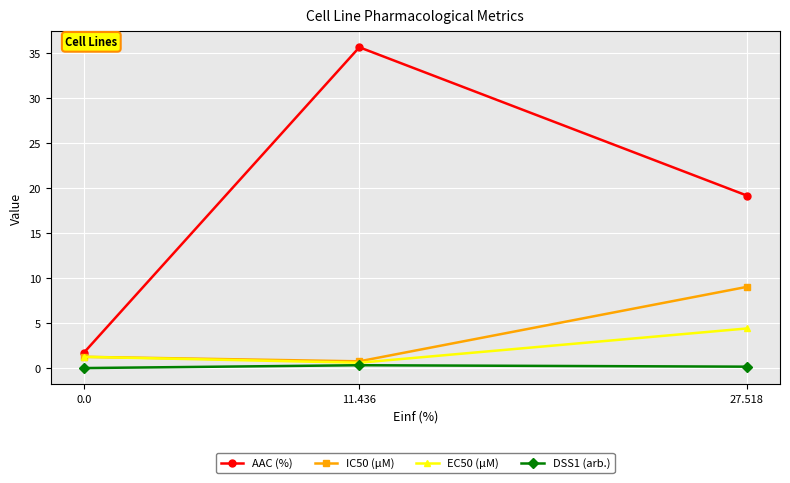

What is the highest value of the IC50 (µM) series?

9.0